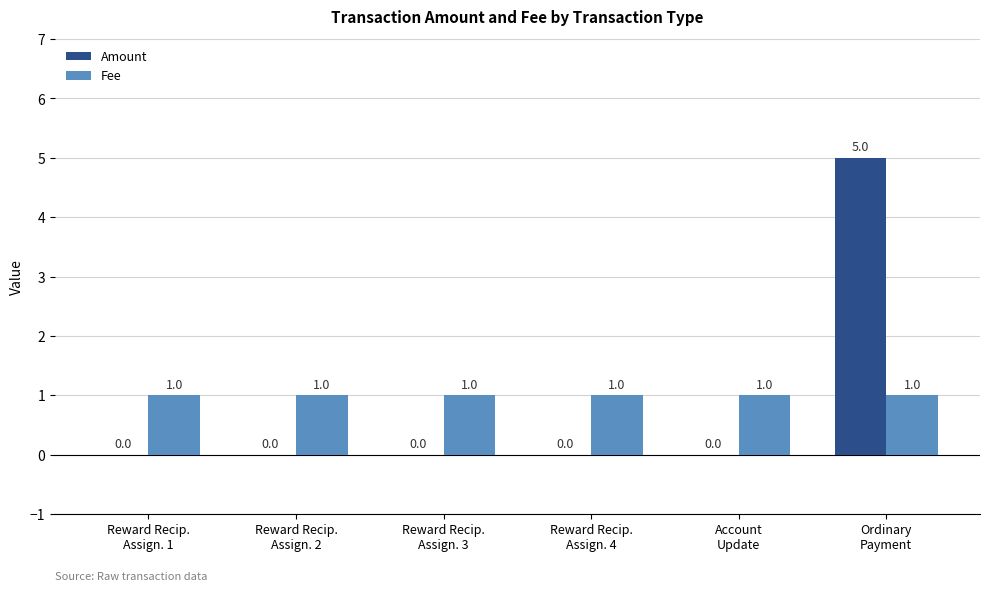

What is the sum of all Amount values?

5